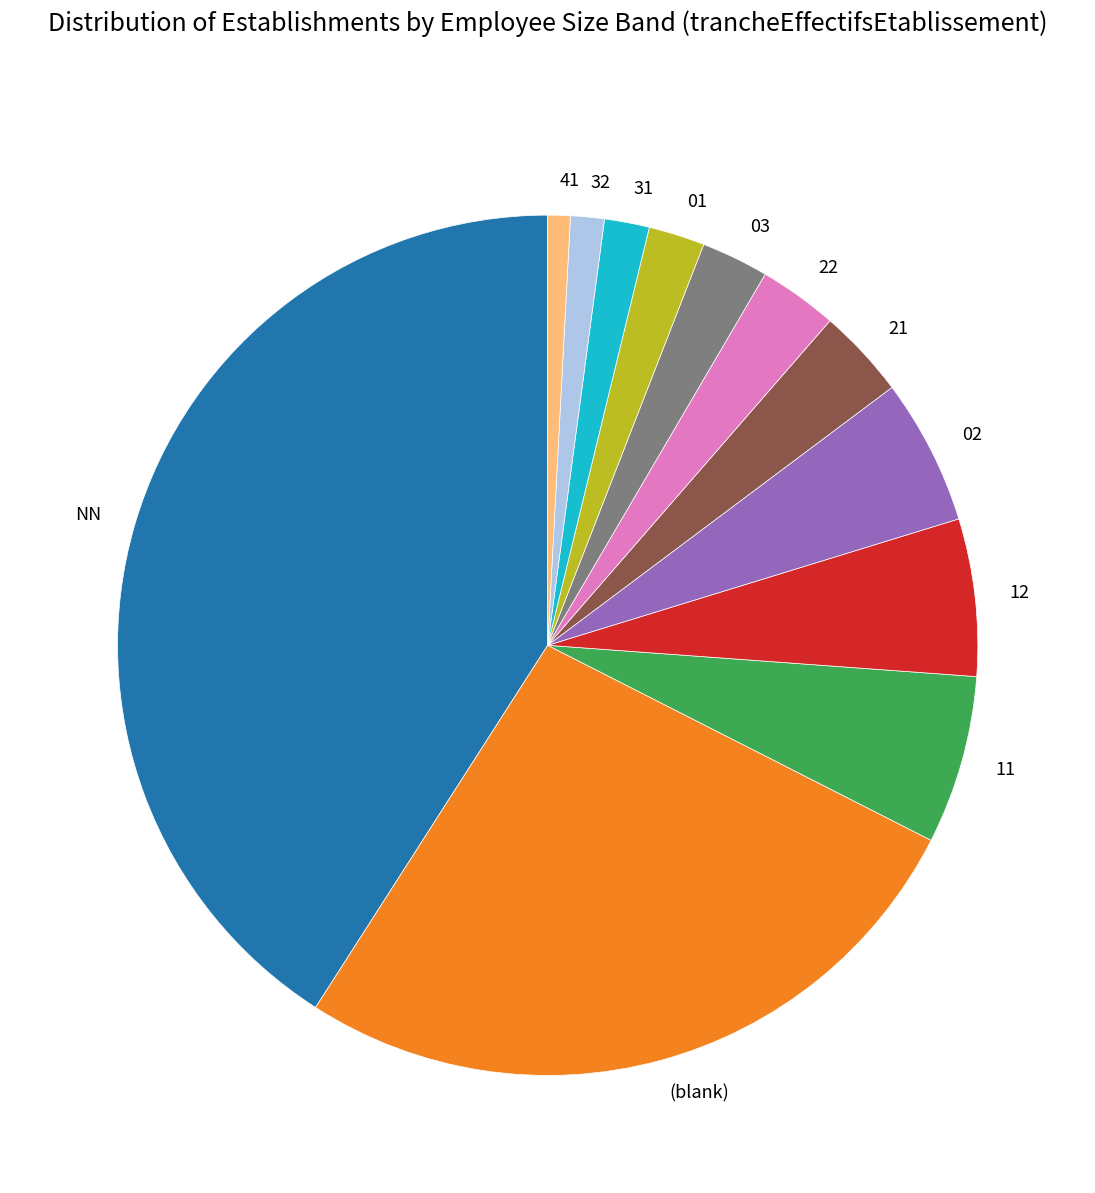

How many slices are in this pie chart?

12